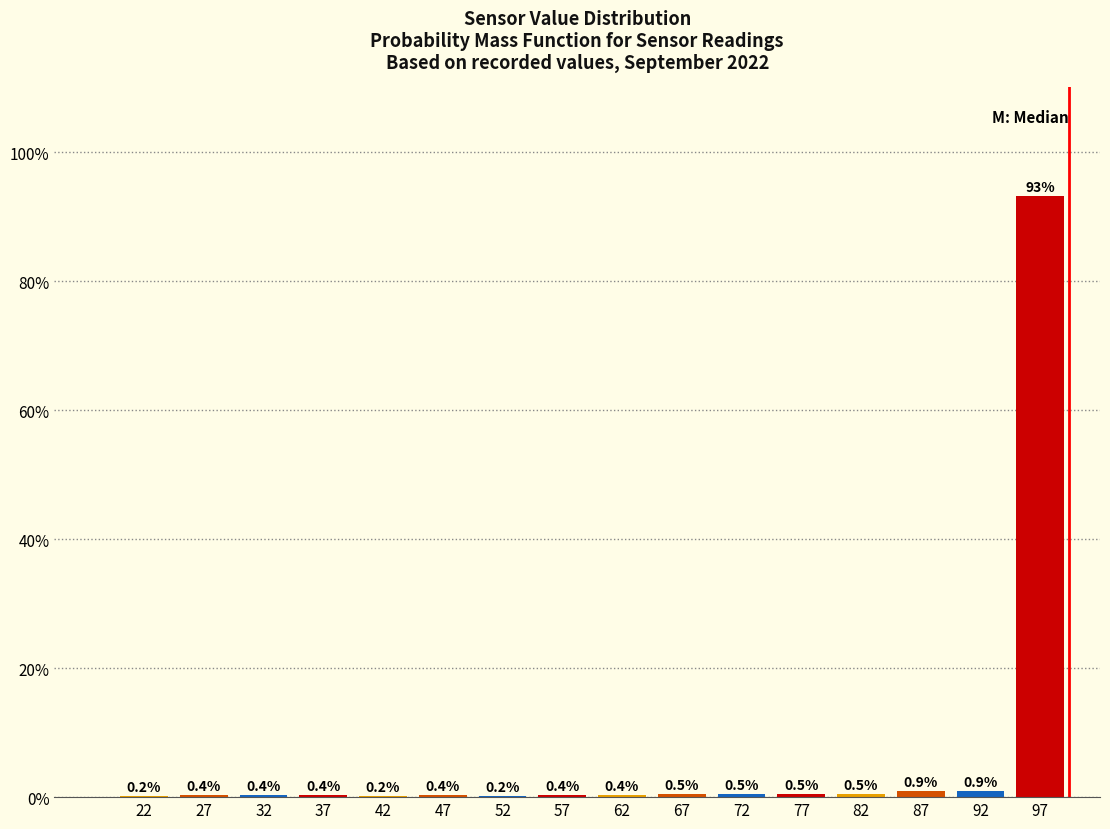

Reading left to right, transcribe this chart: for each bar, give the range it covers on the x-axis and its height.

20 to 25: 0.2
25 to 30: 0.4
30 to 35: 0.4
35 to 40: 0.4
40 to 45: 0.2
45 to 50: 0.4
50 to 55: 0.2
55 to 60: 0.4
60 to 65: 0.4
65 to 70: 0.5
70 to 75: 0.5
75 to 80: 0.5
80 to 85: 0.5
85 to 90: 0.9
90 to 95: 0.9
95 to 100: 93.3